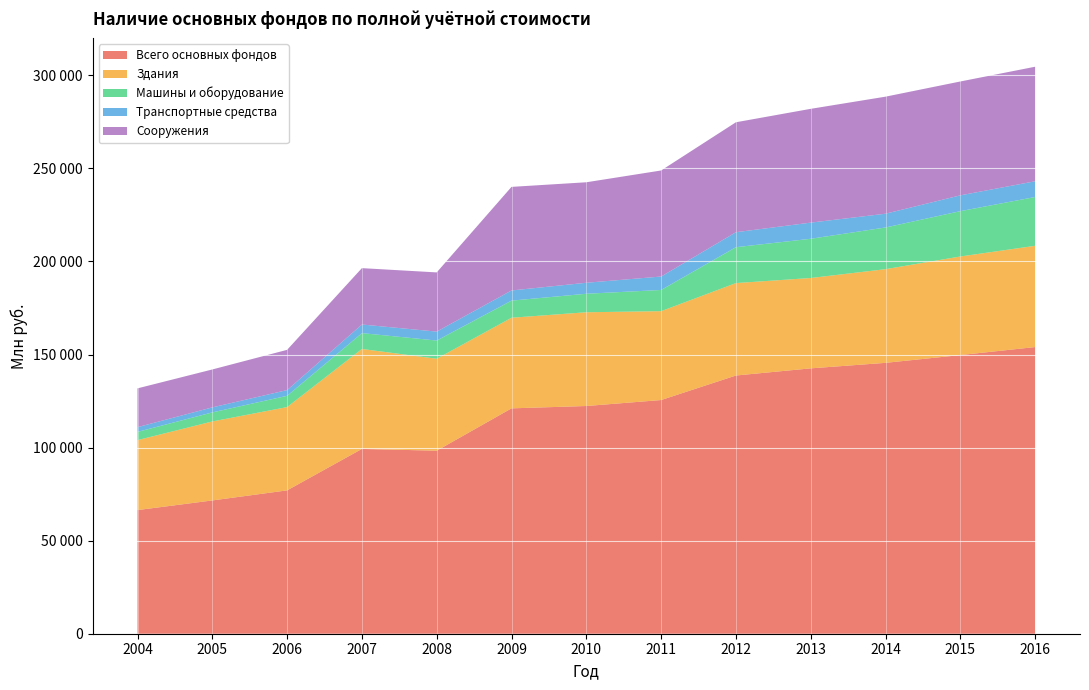

Reading right to left, transcribe all the data shown in this chart.

Всего основных фондов: 2016=154008	2015=149713	2014=145526	2013=142566	2012=138723	2011=125547	2010=122339	2009=121077	2008=98328	2007=99286	2006=77014	2005=71602	2004=66424
Здания: 2016=54401	2015=52952	2014=50325	2013=48538	2012=49656	2011=47738	2010=50366	2009=48681	2008=49404	2007=53692	2006=44747	2005=42429	2004=37584
Машины и оборудование: 2016=26218	2015=24355	2014=22403	2013=21081	2012=19283	2011=11397	2010=9944	2009=9198	2008=9779	2007=8521	2006=6060	2005=4871	2004=4423
Транспортные средства: 2016=8452	2015=8497	2014=7395	2013=8677	2012=8046	2011=7215	2010=5904	2009=5457	2008=4803	2007=4629	2006=3070	2005=2698	2004=2544
Сооружения: 2016=61532	2015=61169	2014=62879	2013=61133	2012=59067	2011=56975	2010=53986	2009=55651	2008=31803	2007=30281	2006=21619	2005=20369	2004=20842